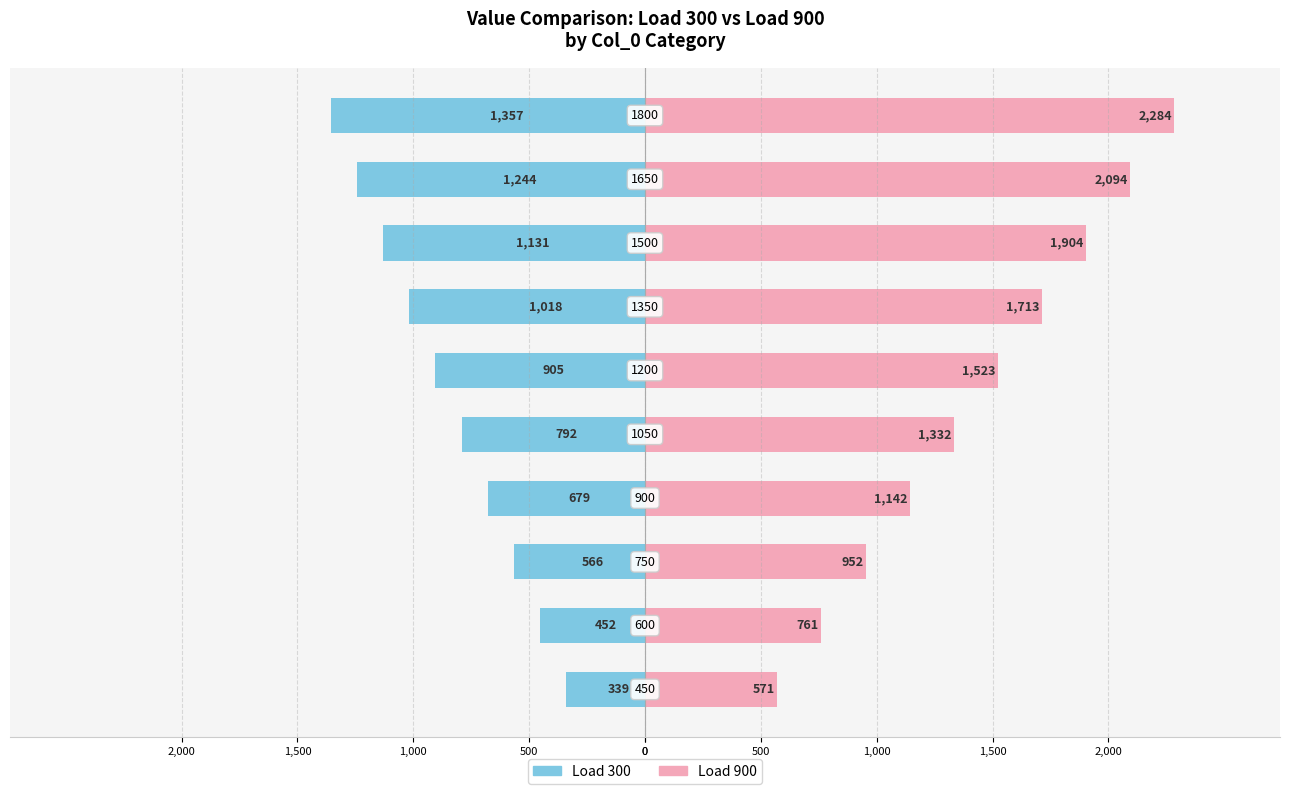

Is it true that 900 equals 665 at 1200?

False